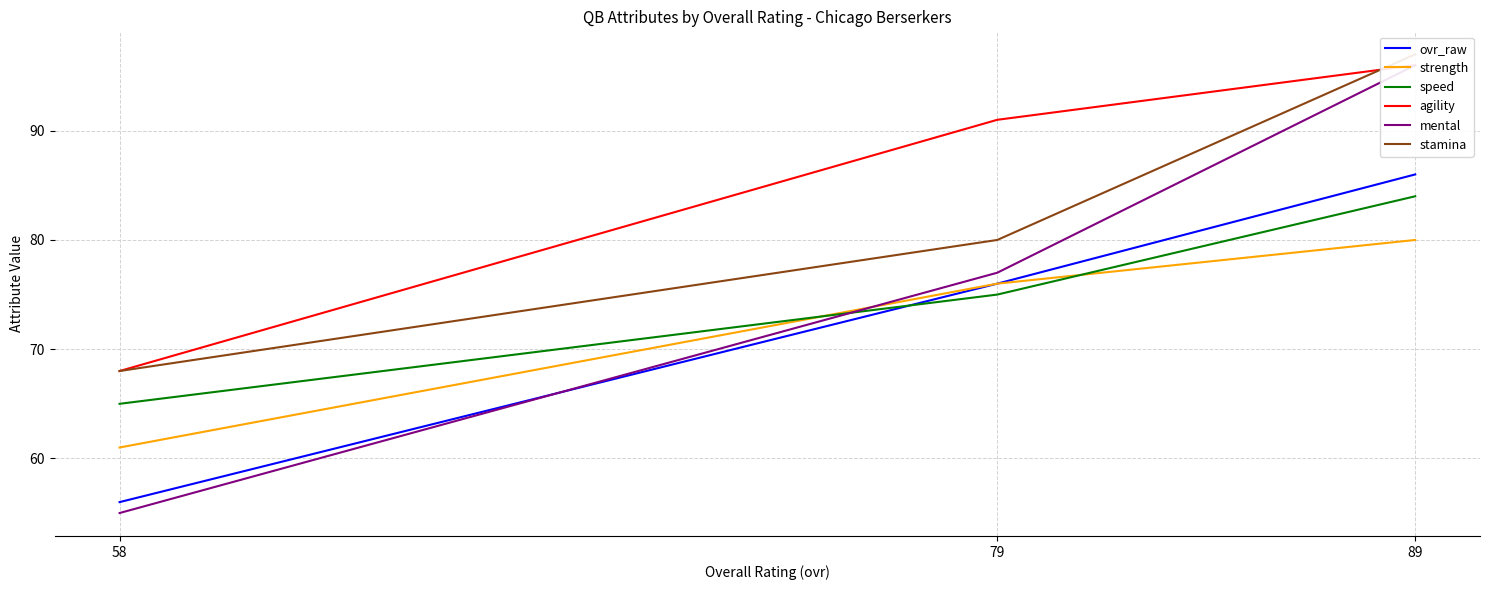

What is the spread (max minus min) of values at 79?

16